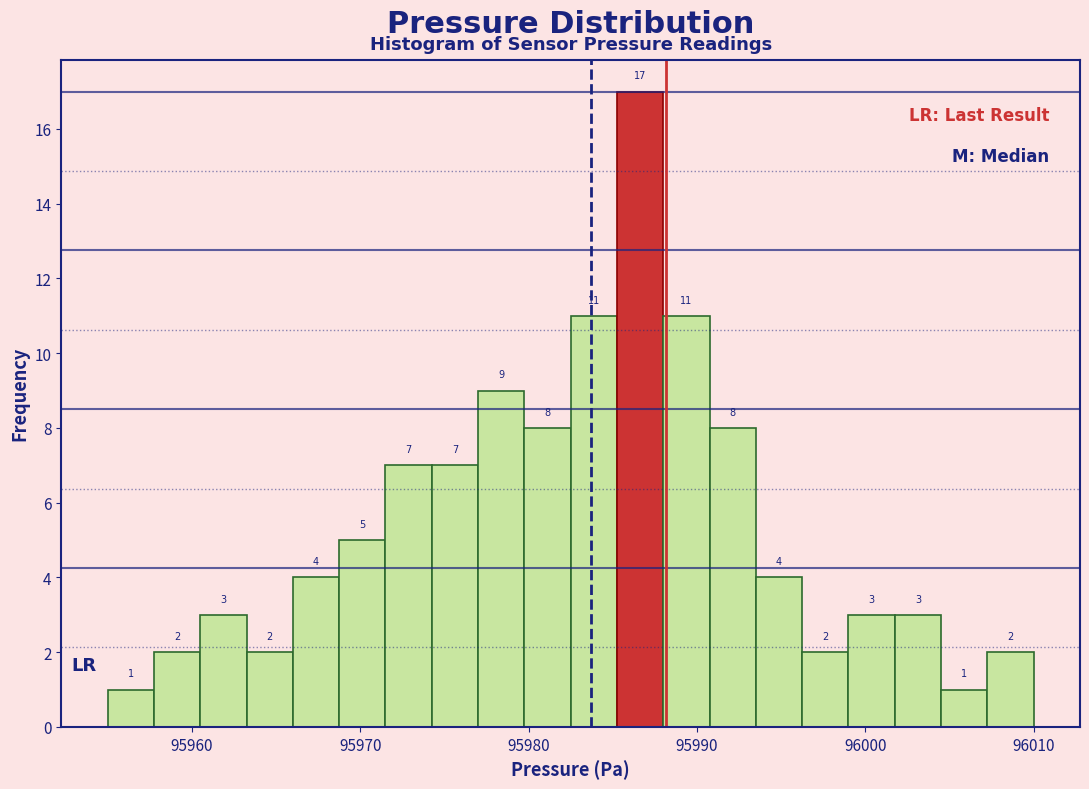

Around what value on the x-axis is the tallest bar? Give the approximate position of its centre, as read against the axis.

95987